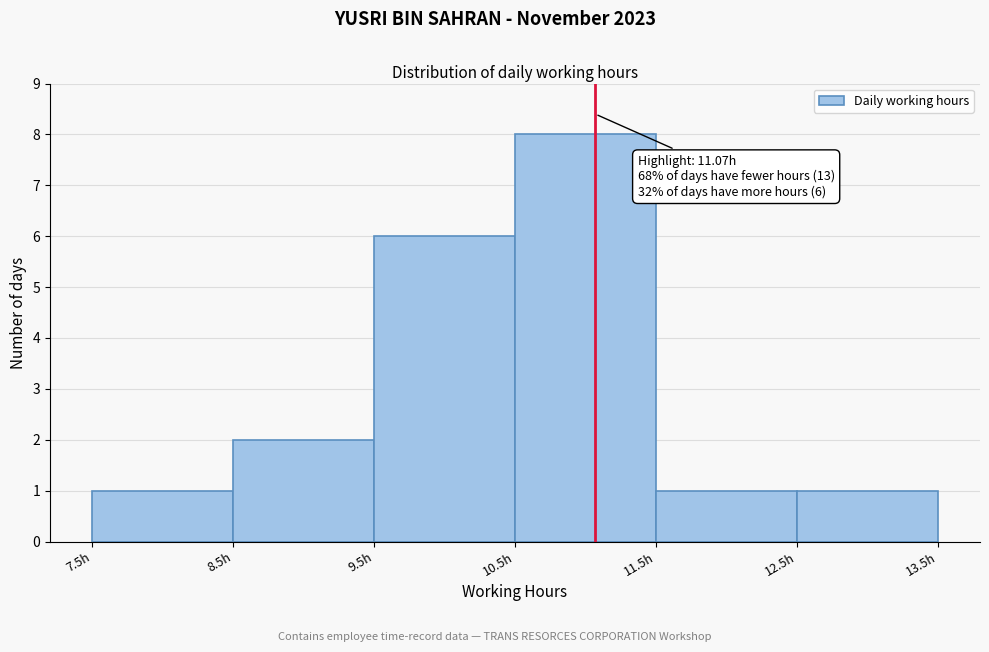

Which range on the x-axis has the tallest bar?

10.5 to 11.5